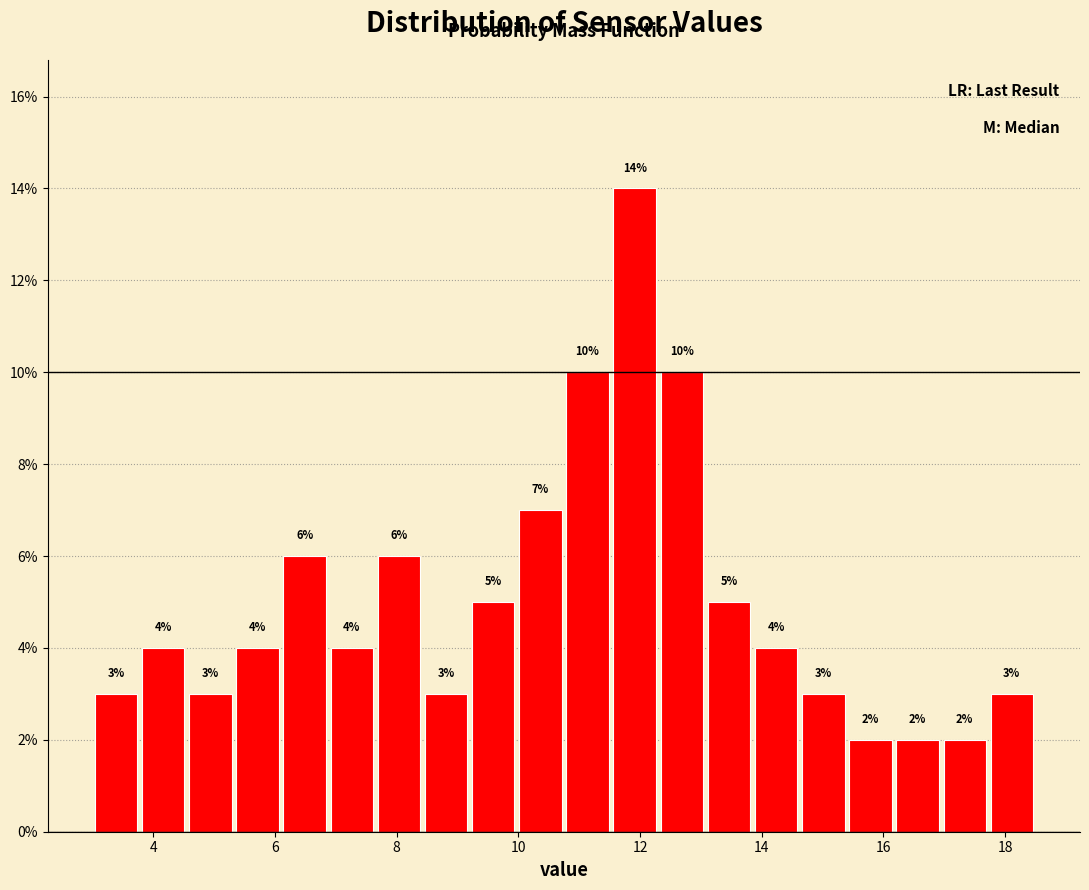

Read against the x-axis, roughly where is the centre of the tallest bar?

12.0